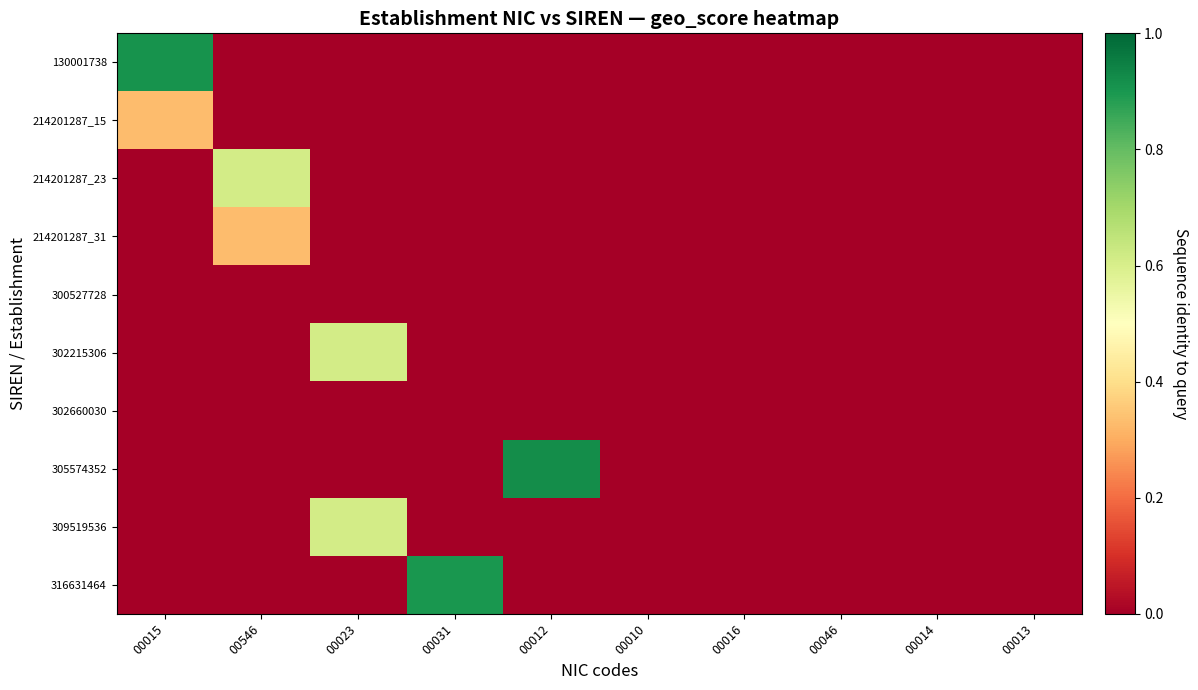

Between 00031 and 00015, which is larger?

00015